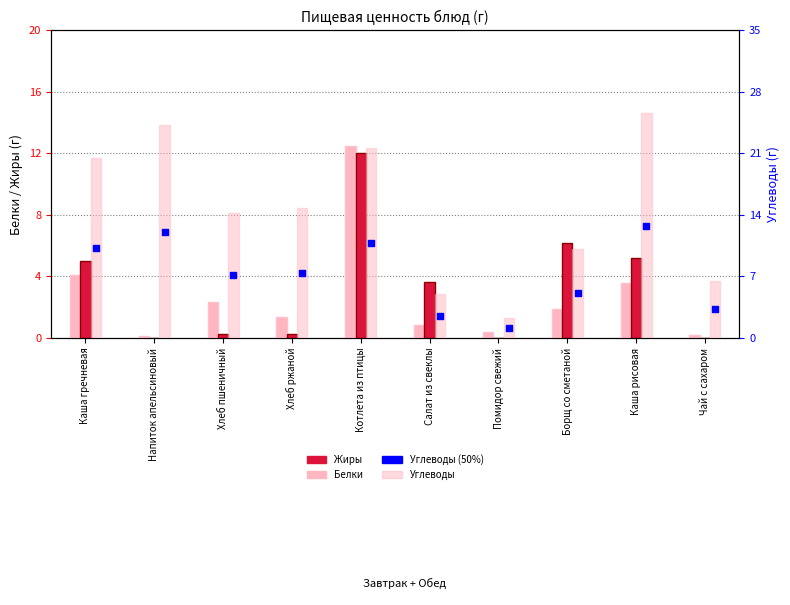

Which series contains the highest Y value?

Углеводы